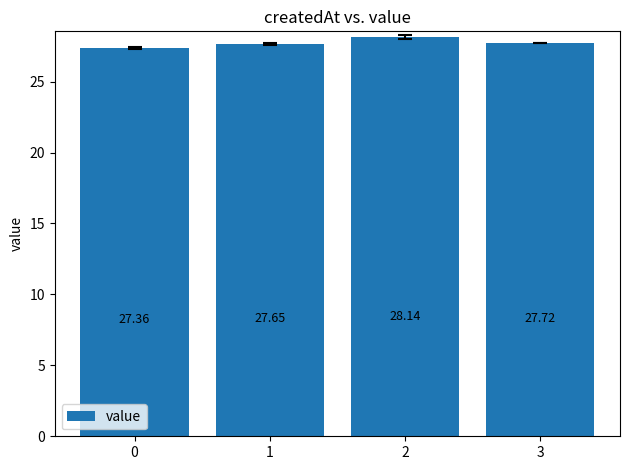

How many values are between 27 and 28?

3